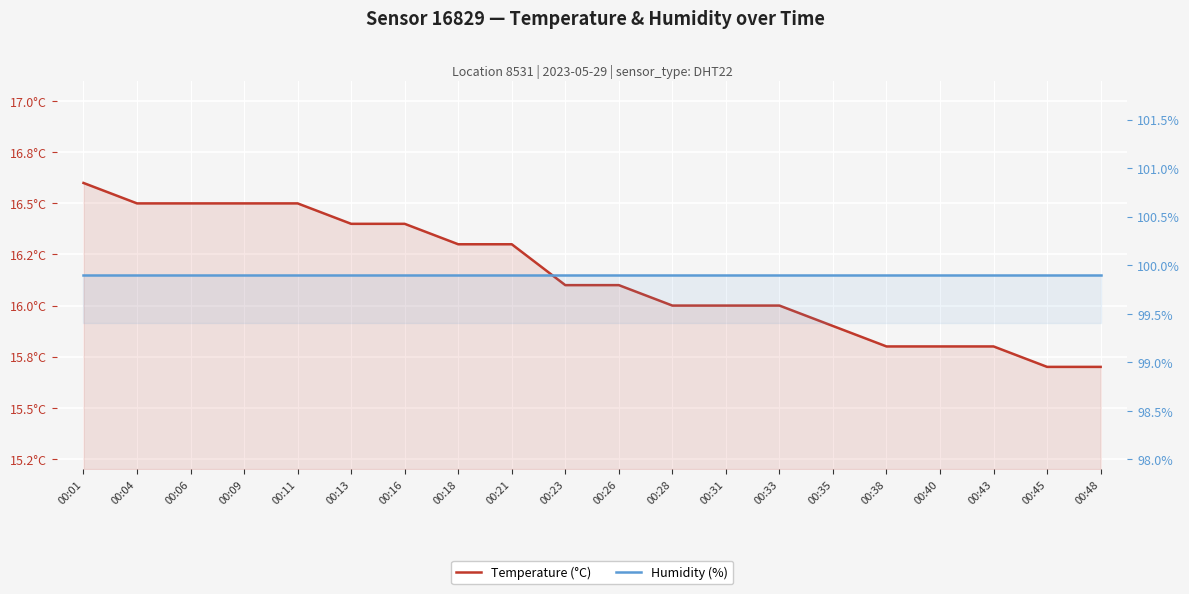

Reading left to right, list all the values displayed in this chart.

Temperature (°C): 00:01=16.6	00:04=16.5	00:06=16.5	00:09=16.5	00:11=16.5	00:13=16.4	00:16=16.4	00:18=16.3	00:21=16.3	00:23=16.1	00:26=16.1	00:28=16.0	00:31=16.0	00:33=16.0	00:35=15.9	00:38=15.8	00:40=15.8	00:43=15.8	00:45=15.7	00:48=15.7
Humidity (%): 00:01=99.9	00:04=99.9	00:06=99.9	00:09=99.9	00:11=99.9	00:13=99.9	00:16=99.9	00:18=99.9	00:21=99.9	00:23=99.9	00:26=99.9	00:28=99.9	00:31=99.9	00:33=99.9	00:35=99.9	00:38=99.9	00:40=99.9	00:43=99.9	00:45=99.9	00:48=99.9